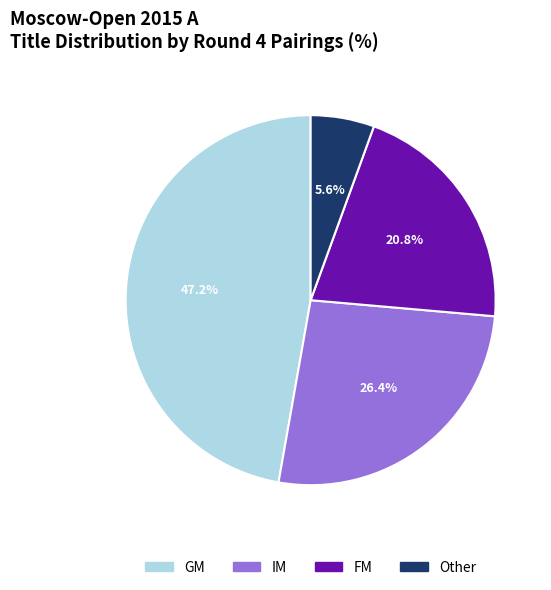

To the nearest percent, what percentage of the pie is IM?

26%